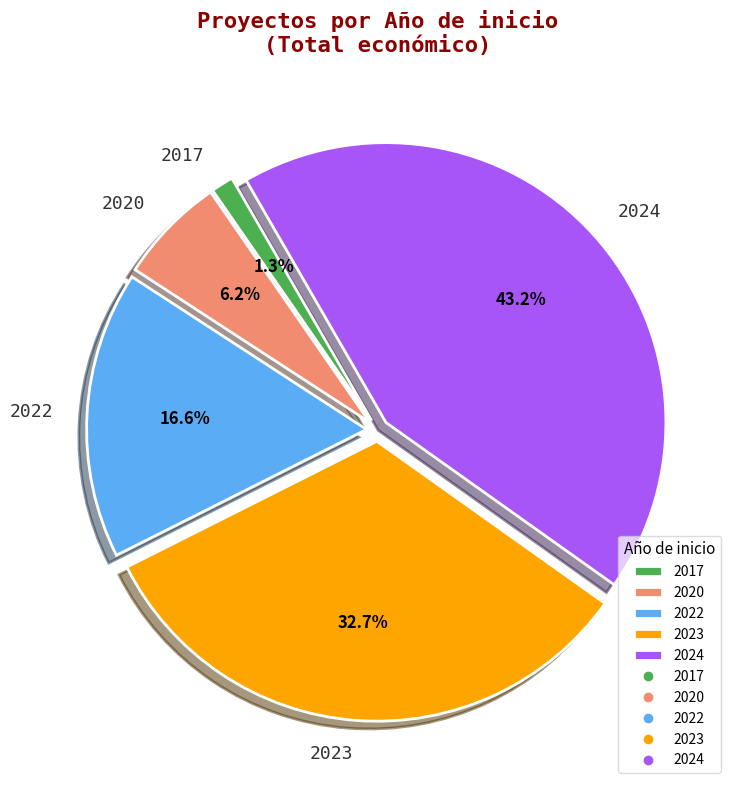

How many slices are in this pie chart?

5